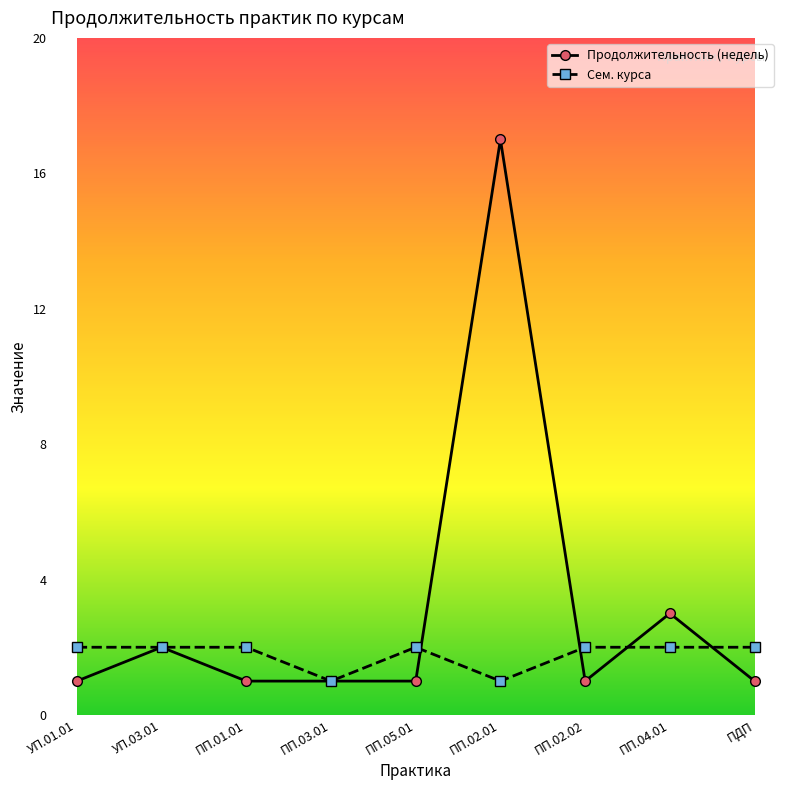

Which series has the largest range (max minus min)?

Продолжительность (недель)